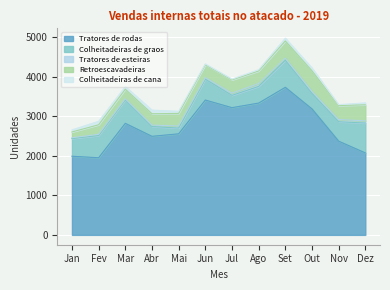

What is the label of the 6th point from the right?

Jul